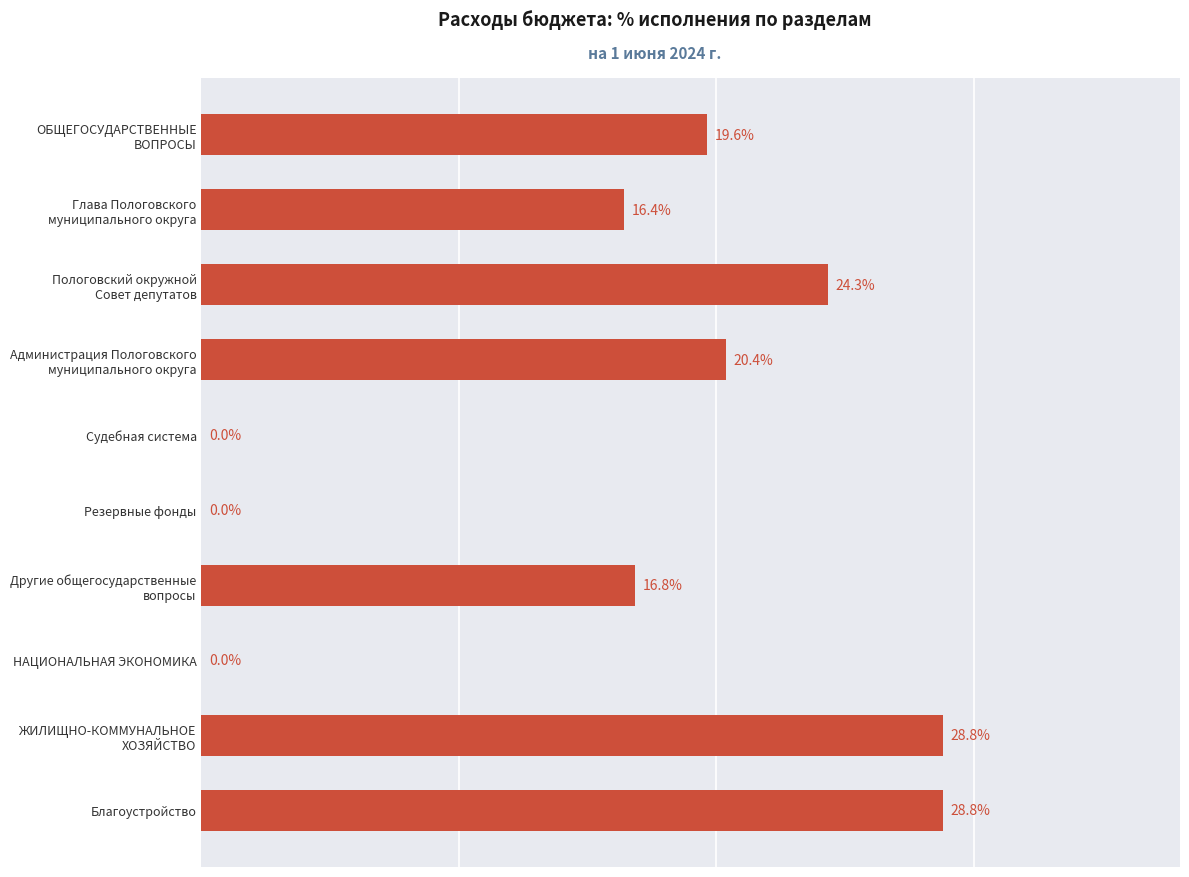

Are the bars horizontal?

Yes